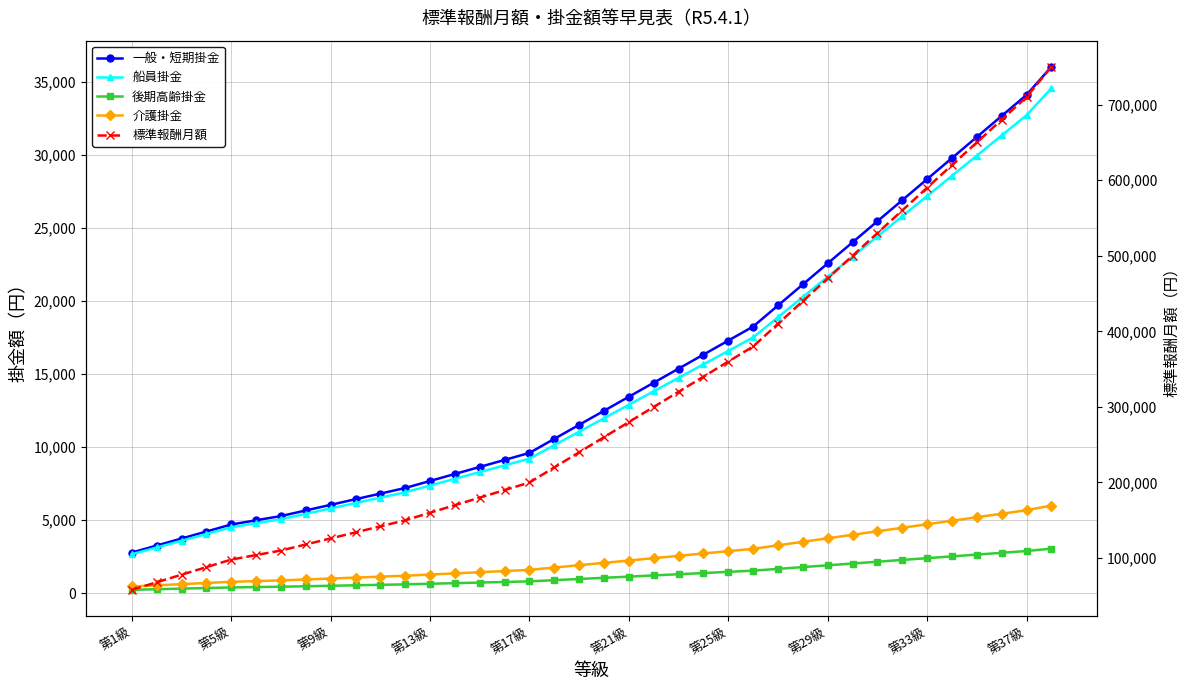

Between 29 and 34, which is larger?

34